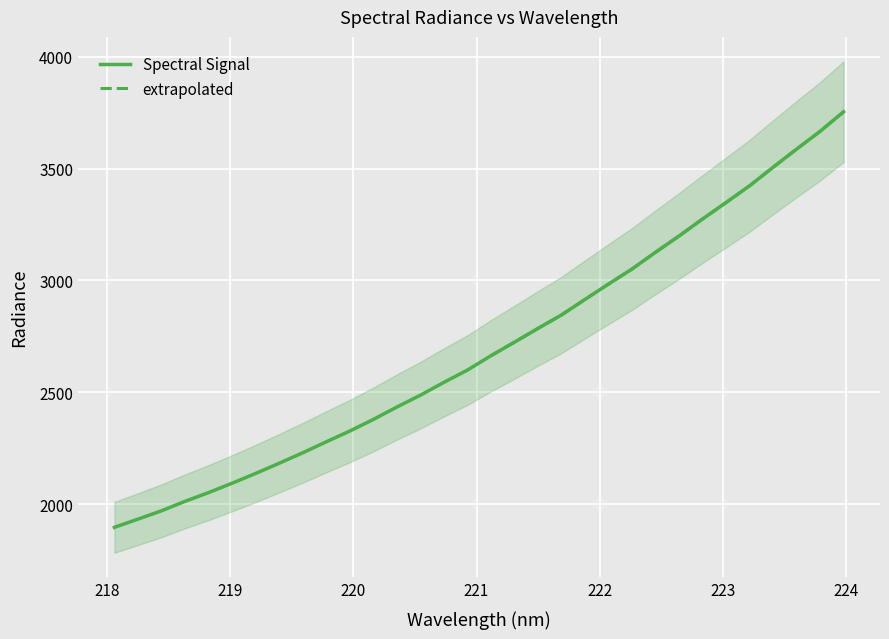

Which has a higher value, 220.3533 or 222.8355?

222.8355